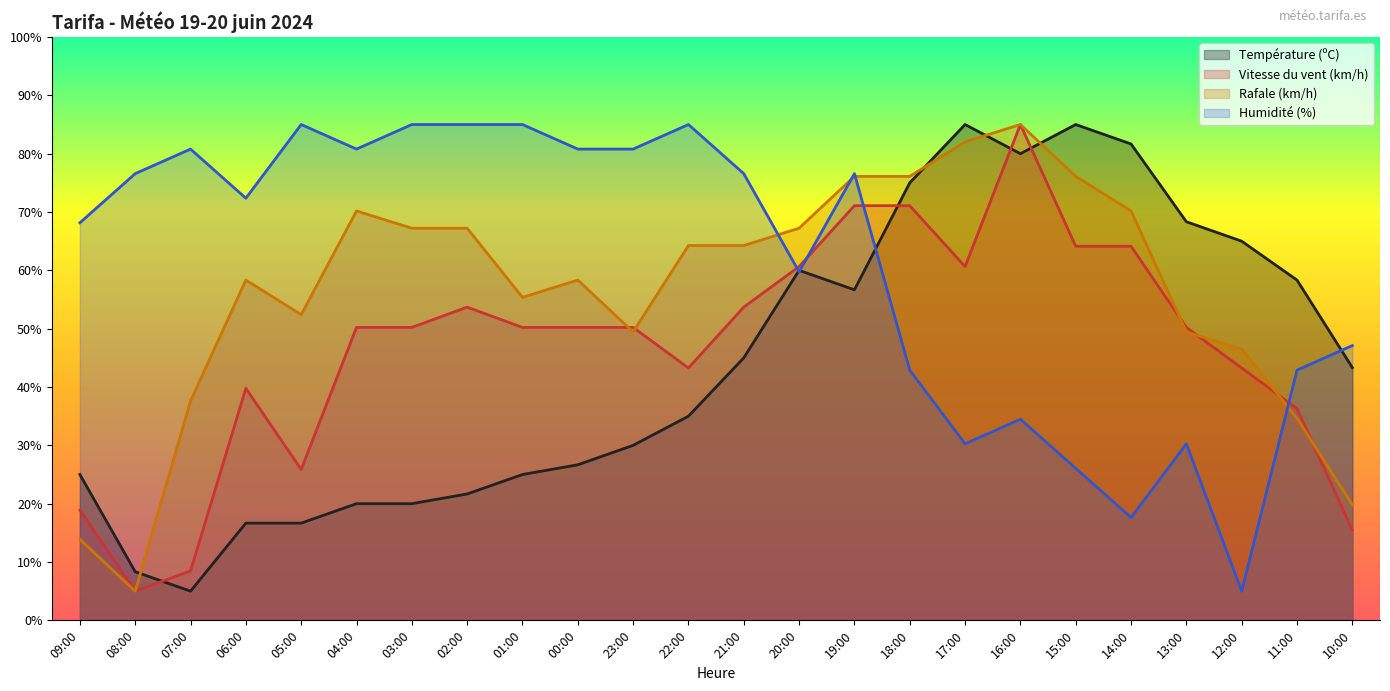

What are all the series names shown in the legend?

Température (ºC), Vitesse du vent (km/h), Rafale (km/h), Humidité (%)